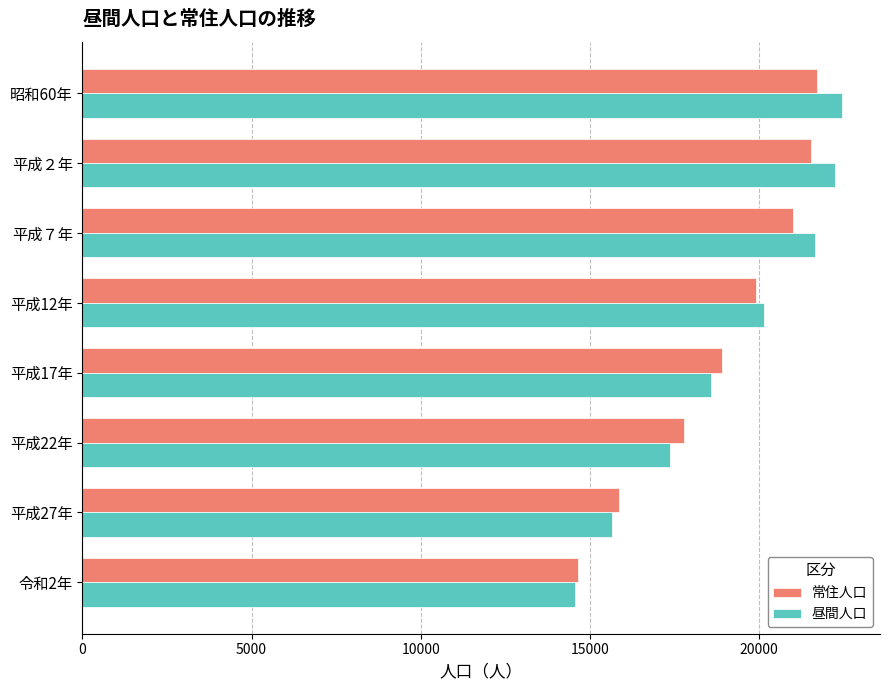

What is the smallest value displayed?

14560